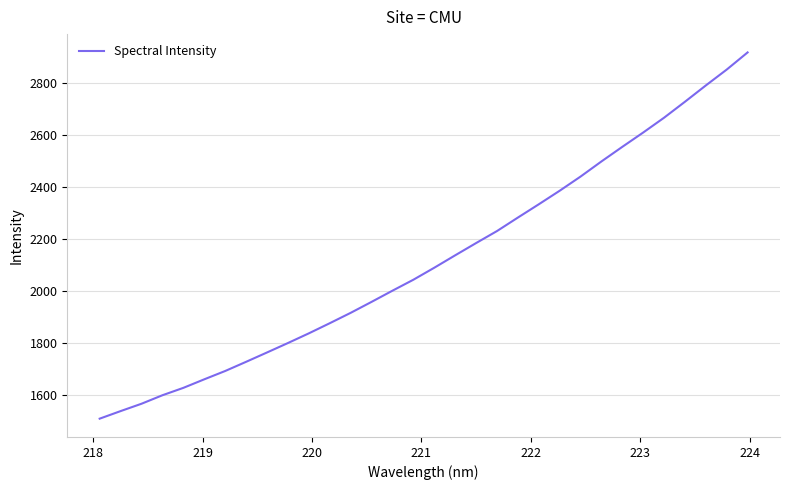

What is the difference between the maximum and minimum values?

1409.6